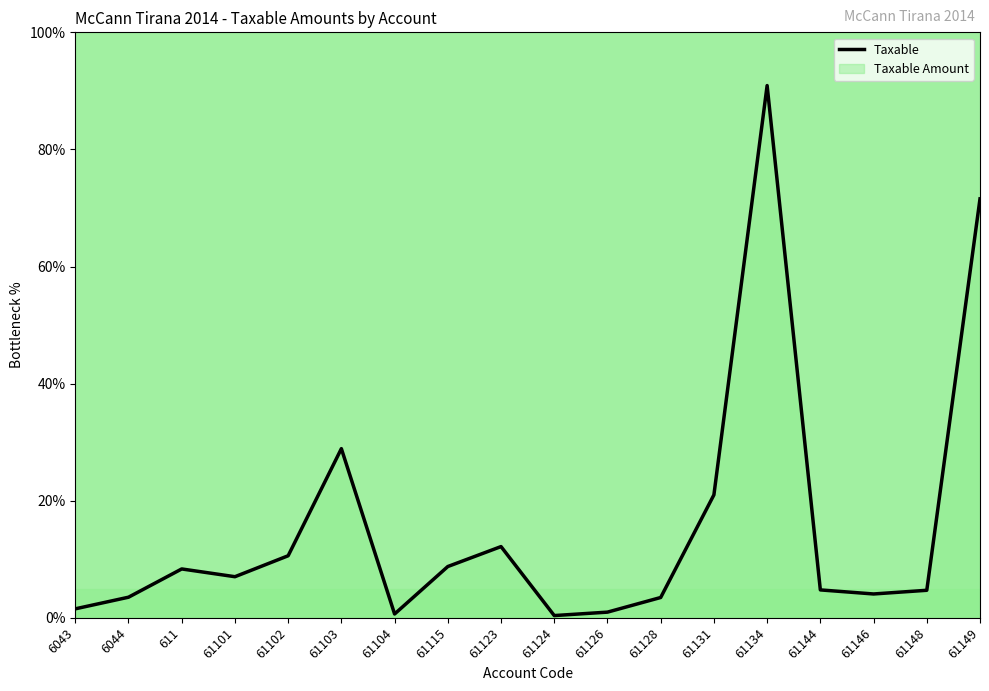

Is it true that the value at 61128 is 6.1?

False